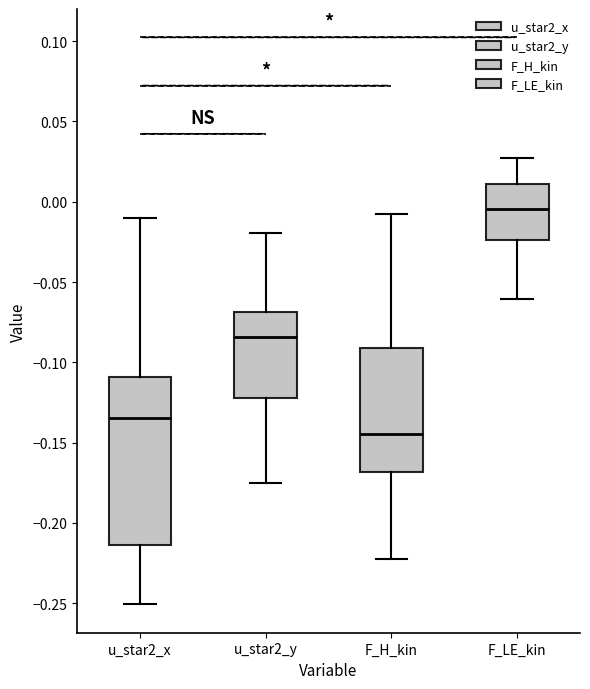

Reading left to right, read every box against the y-axis: the position of its median line, the range the box covers, and the ends of its whiskers. The values are not printed on the chart, so give them approximately, as read against the axis.

u_star2_x: median -0.135, box -0.215 to -0.110, whiskers -0.250 to -0.010
u_star2_y: median -0.085, box -0.120 to -0.070, whiskers -0.175 to -0.020
F_H_kin: median -0.145, box -0.170 to -0.090, whiskers -0.220 to -0.005
F_LE_kin: median -0.005, box -0.025 to 0.010, whiskers -0.060 to 0.025